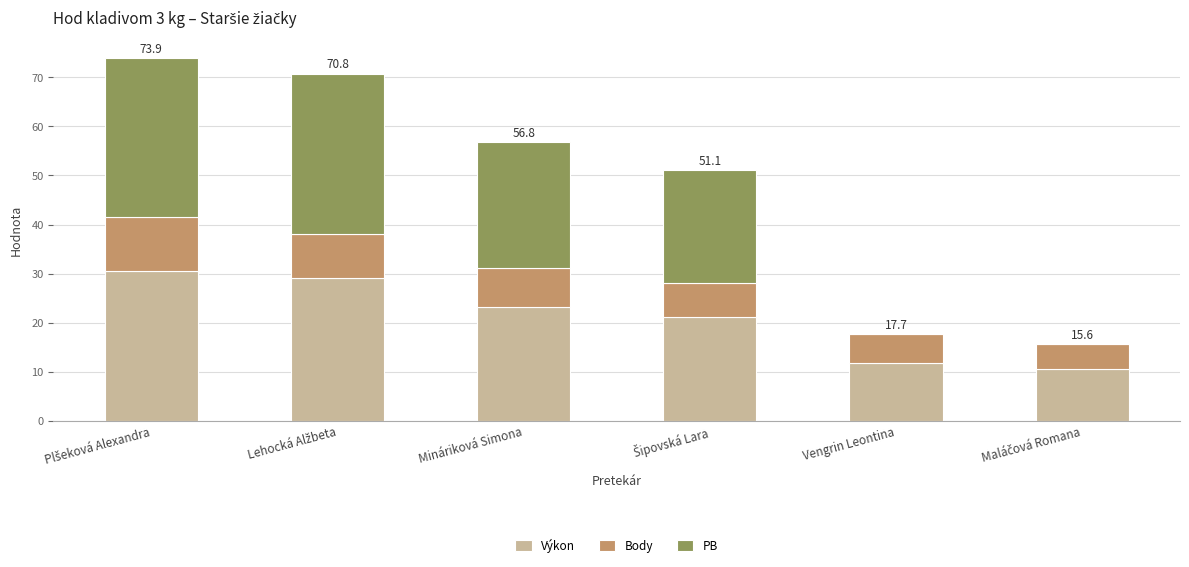

What is the total value across all series at Mináriková Simona?

56.8